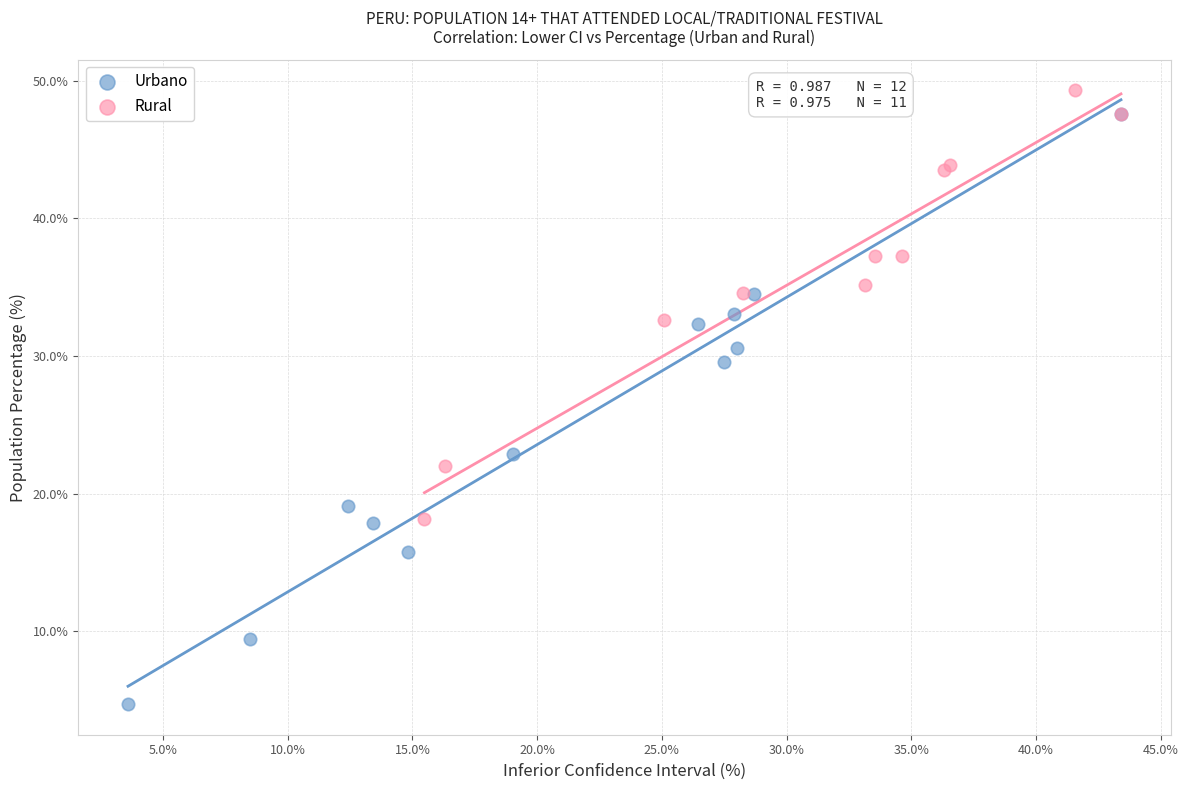

Which series reaches the minimum Y coordinate?

Urbano